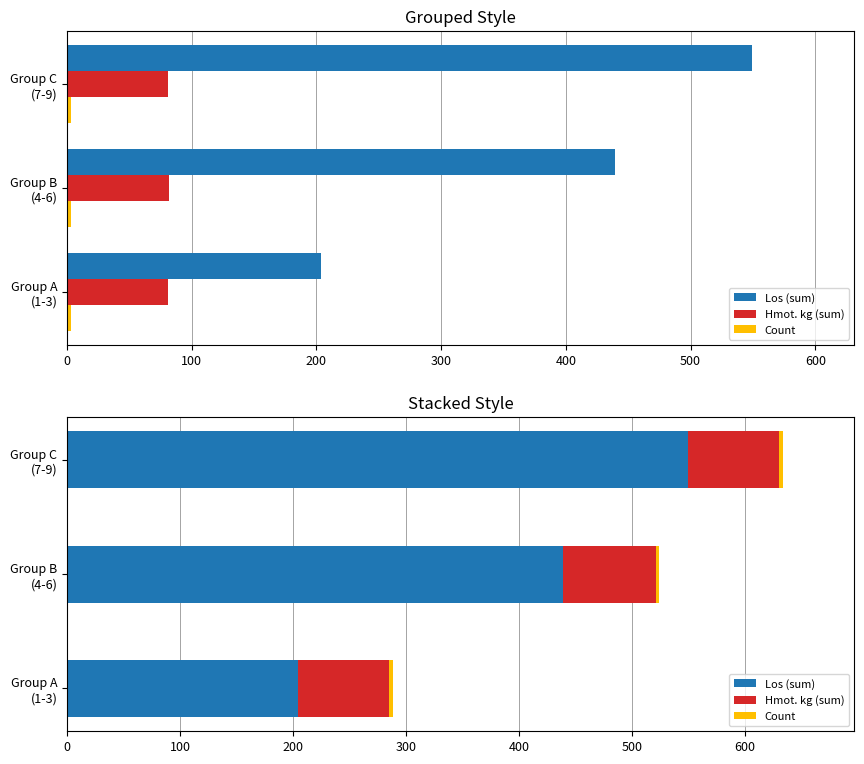

How many categories are shown in the chart?

3